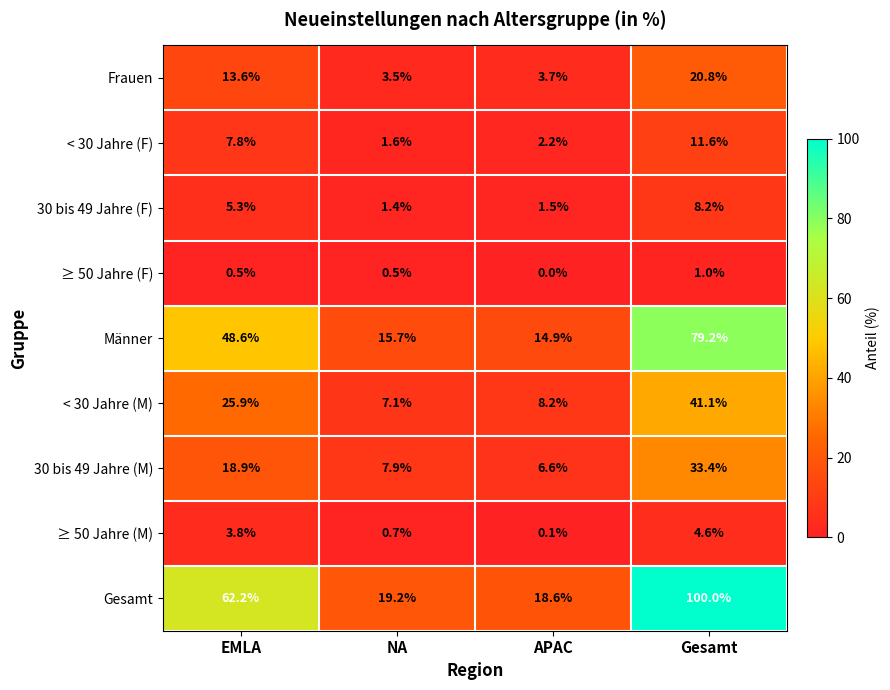

Which series has the widest spread of values?

Gesamt